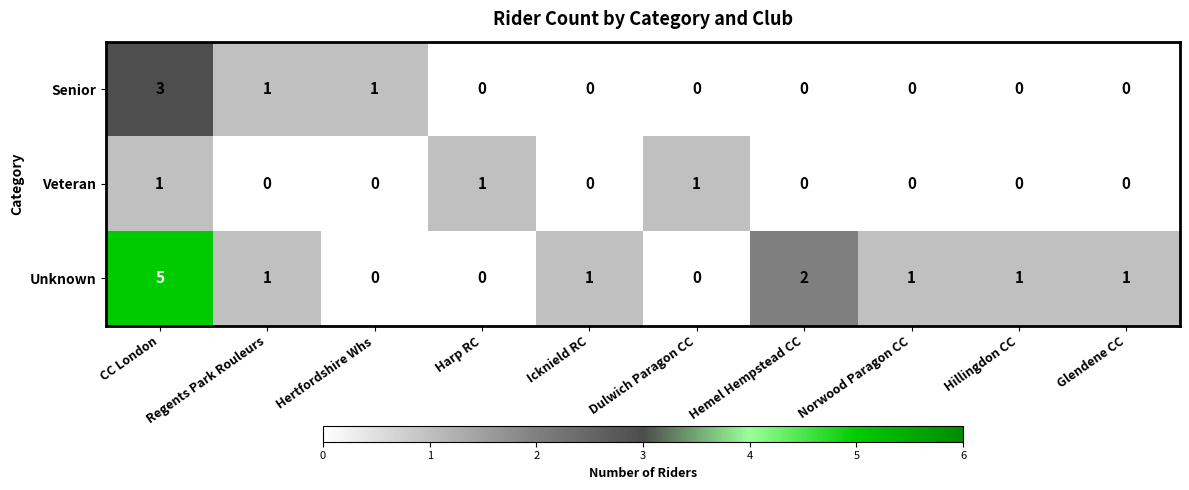

What is the total value across all series at Harp RC?

1